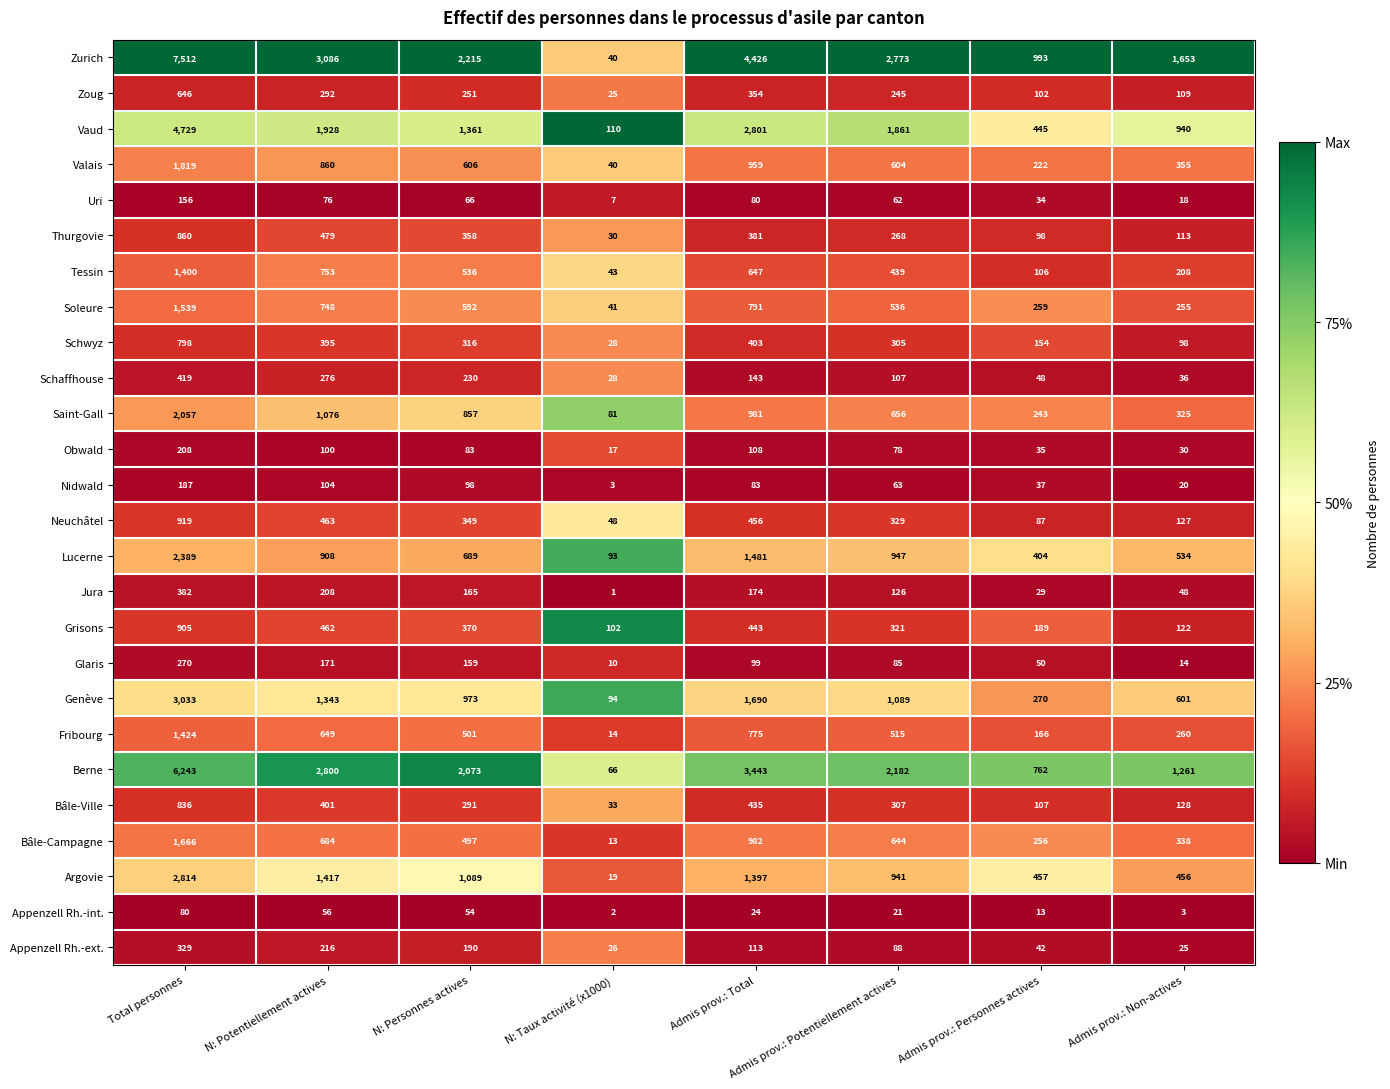

What is the difference between the maximum and second lowest values in the Saint-Gall series?

1814